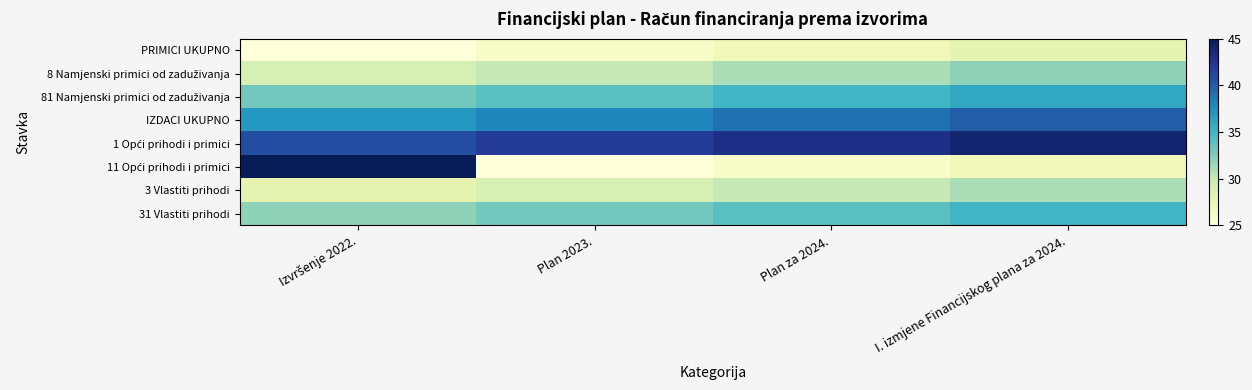

What is the spread (max minus min) of values at Plan za 2024.?

17